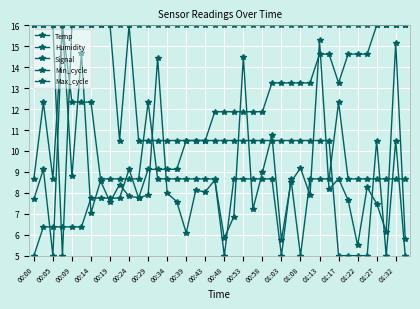

Where is the first local maximum for Signal?

00:05